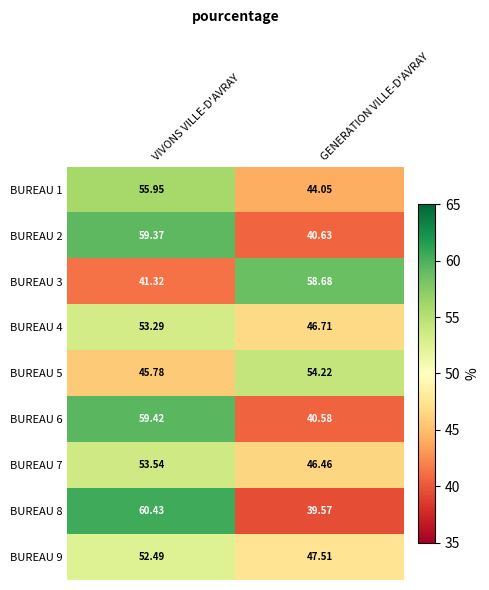

What is the total value across all series at VIVONS VILLE-D'AVRAY?

481.6